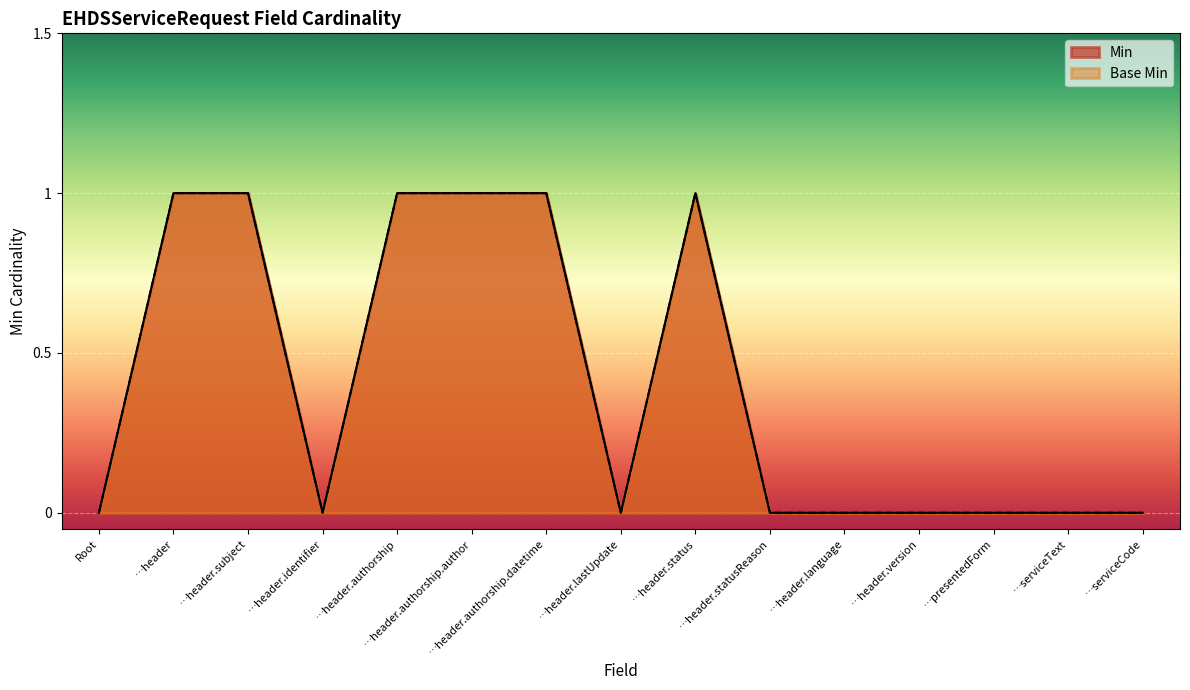

How many Min values are between 0 and 1?

15